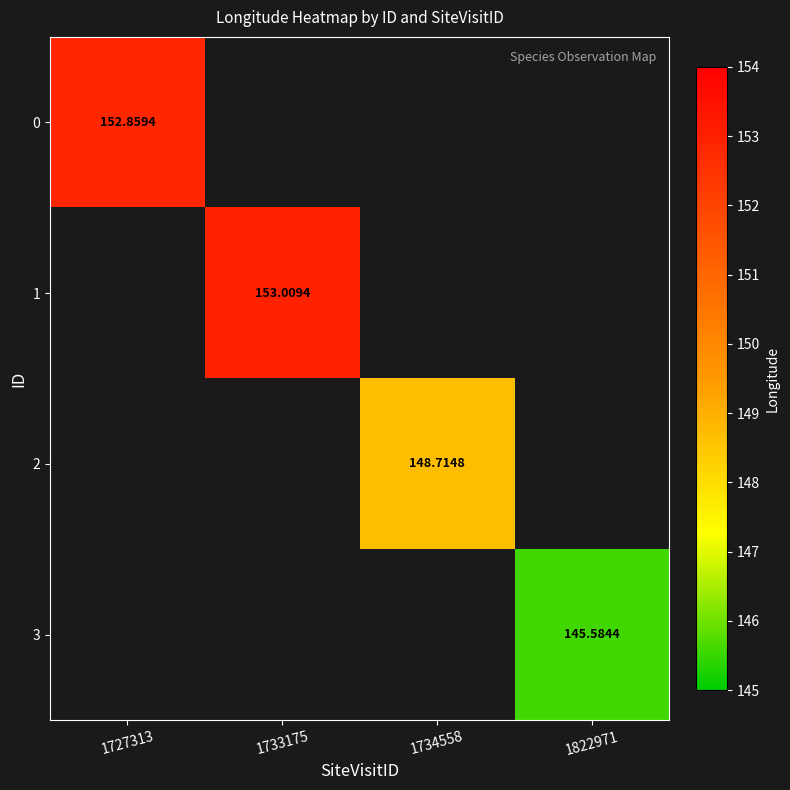

What is the minimum value shown in the chart?

145.6